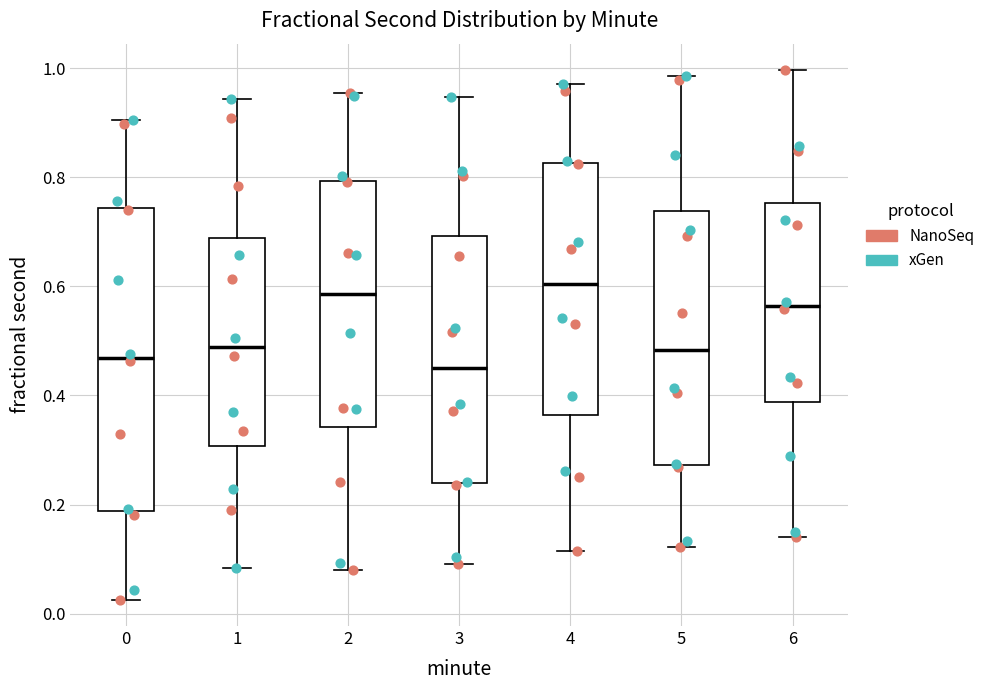

Where is the upper edge of the box at x = 4 on the y-axis? The values are not printed on the chart, so give them approximately, as read against the axis.

0.82